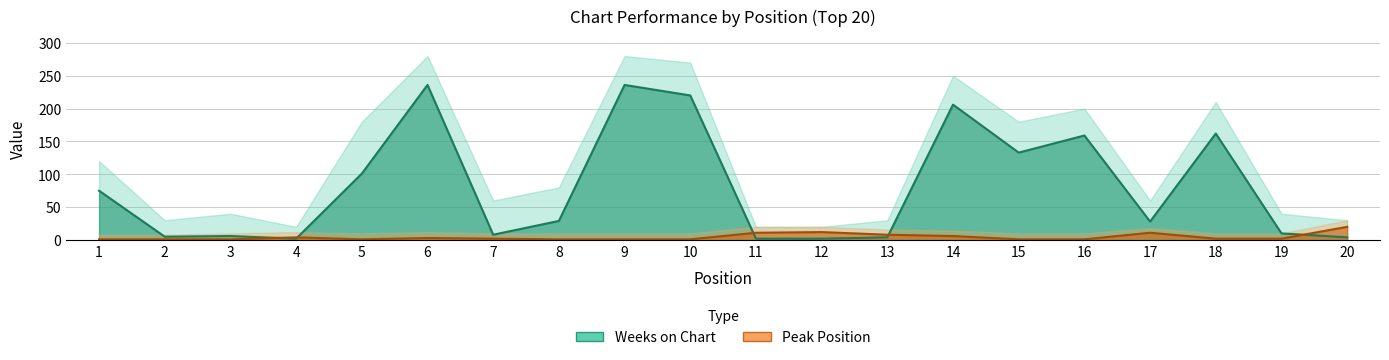

How many interior local valleys does the Weeks on Chart series have?

5